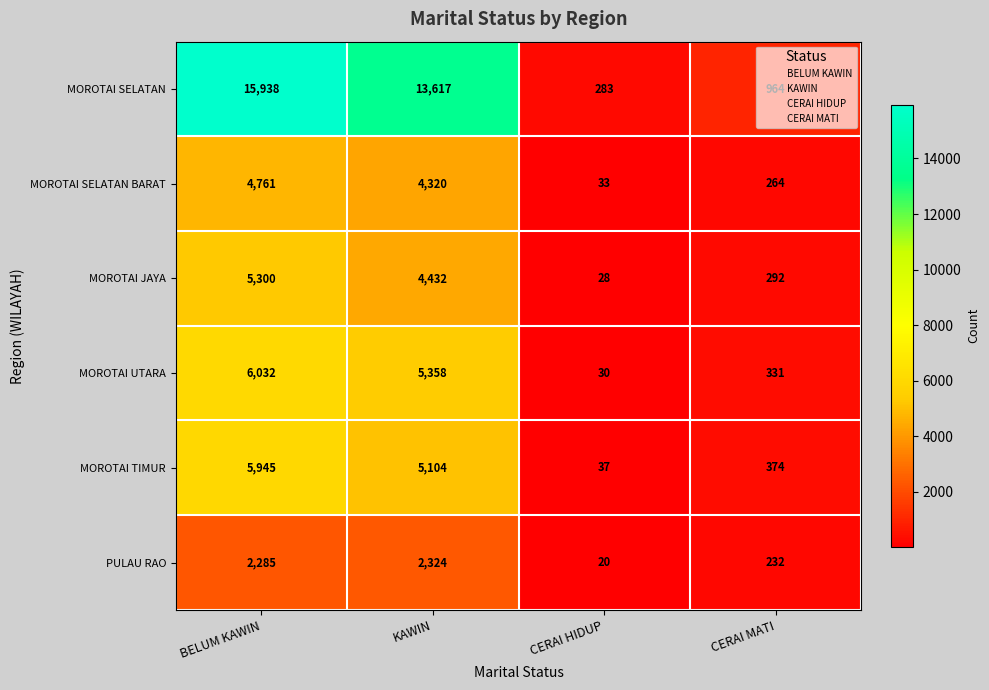

What is the minimum value shown in the chart?

20